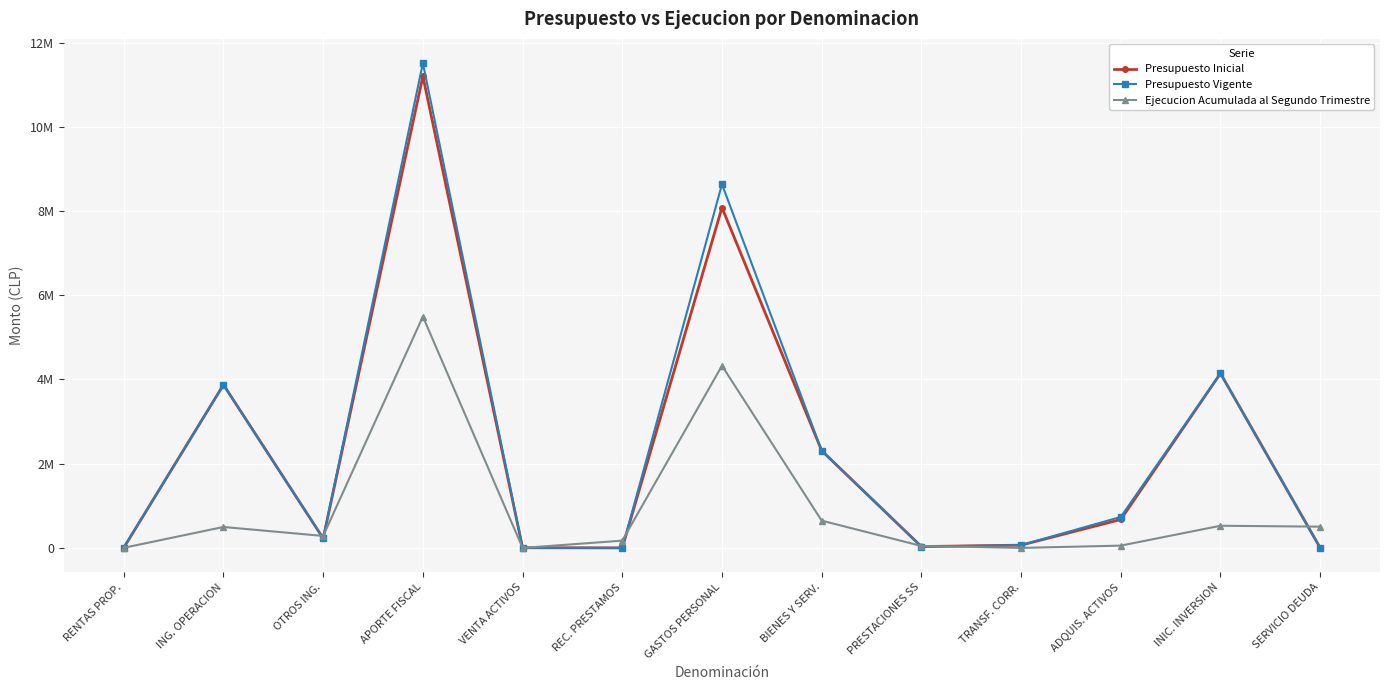

What is the total value across all series at GASTOS PERSONAL?

21046752